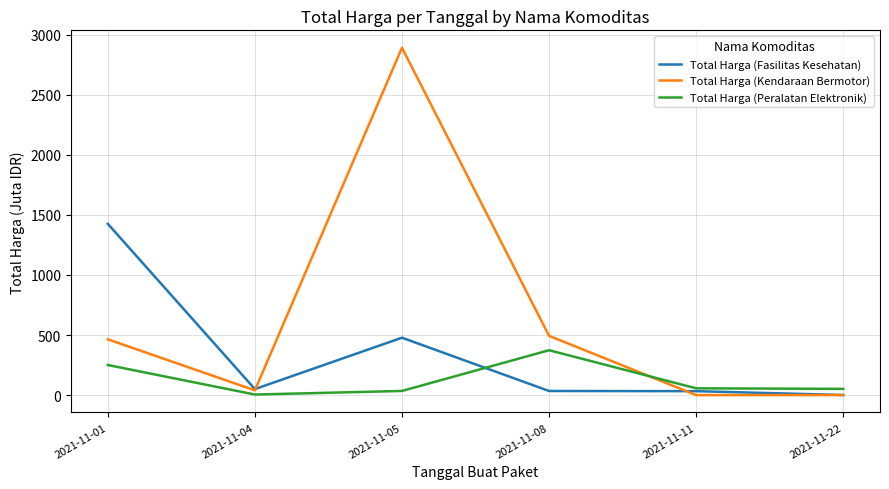

At which category does the chart reach its peak across all series?

2021-11-05